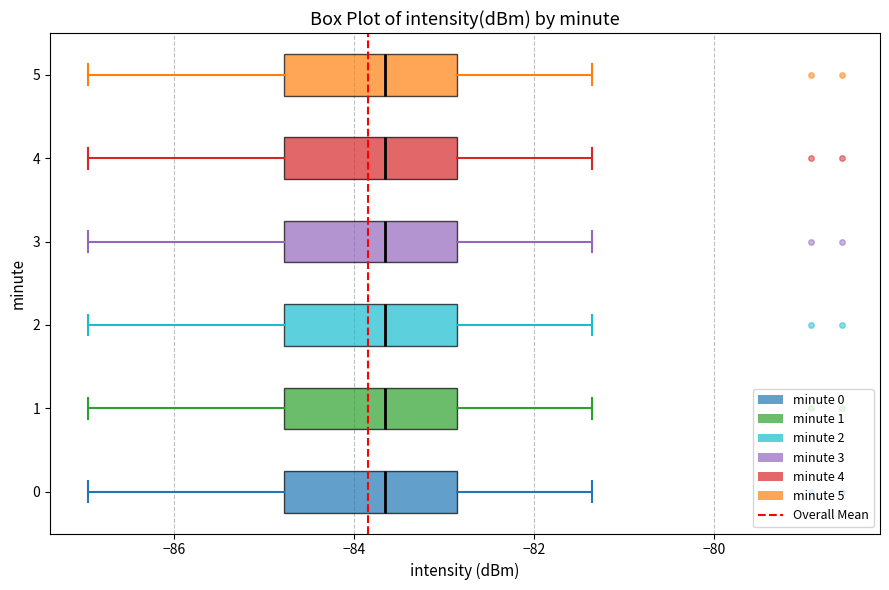

Reading bottom to top, transcribe this box plot: for each box, give where its median line is, the range the box spans, and where its two whiskers end, as read against the x-axis. The values are not printed on the chart, so give them approximately, as read against the axis.

0: median -83.6, box -84.8 to -82.8, whiskers -87.0 to -81.4
1: median -83.6, box -84.8 to -82.8, whiskers -87.0 to -81.4
2: median -83.6, box -84.8 to -82.8, whiskers -87.0 to -81.4
3: median -83.6, box -84.8 to -82.8, whiskers -87.0 to -81.4
4: median -83.6, box -84.8 to -82.8, whiskers -87.0 to -81.4
5: median -83.6, box -84.8 to -82.8, whiskers -87.0 to -81.4